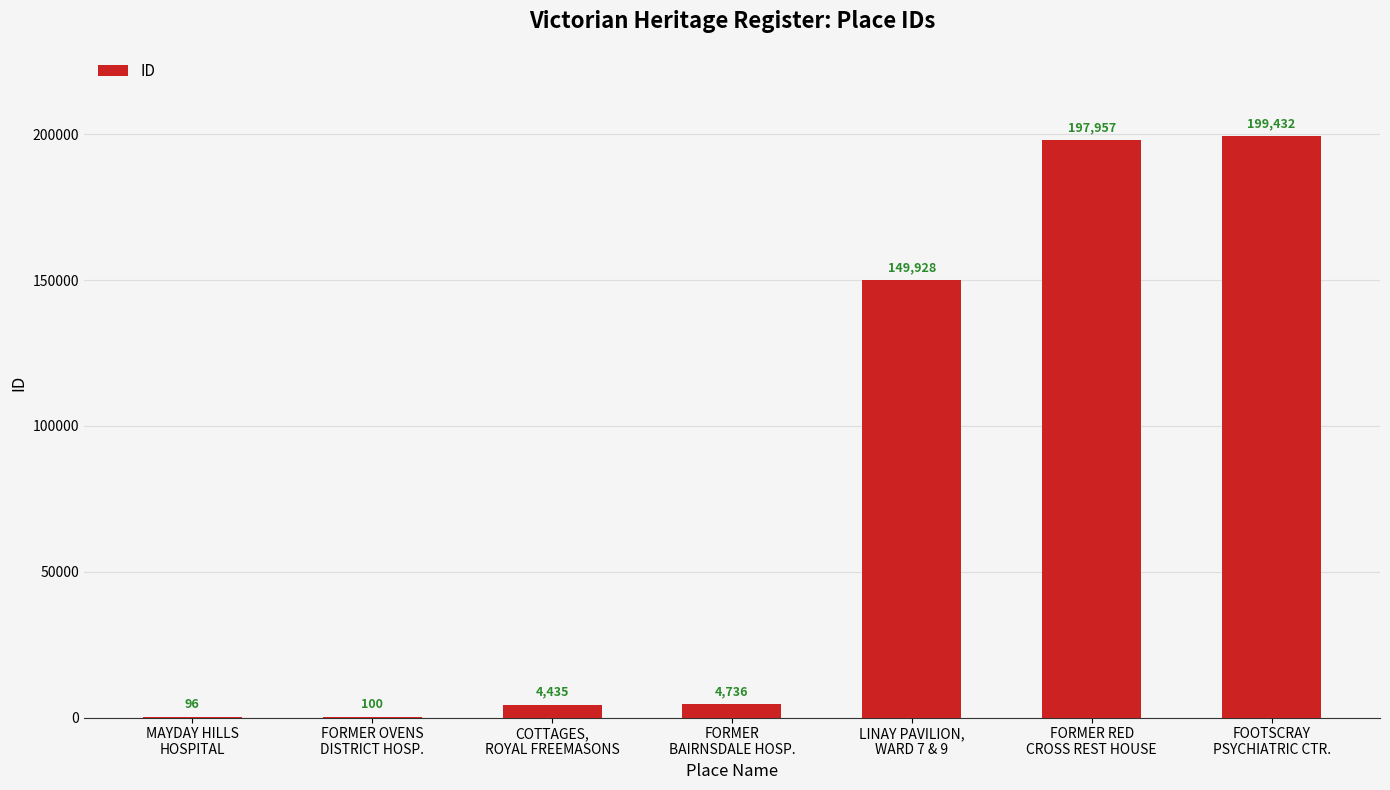

What is the maximum value shown in the chart?

199432